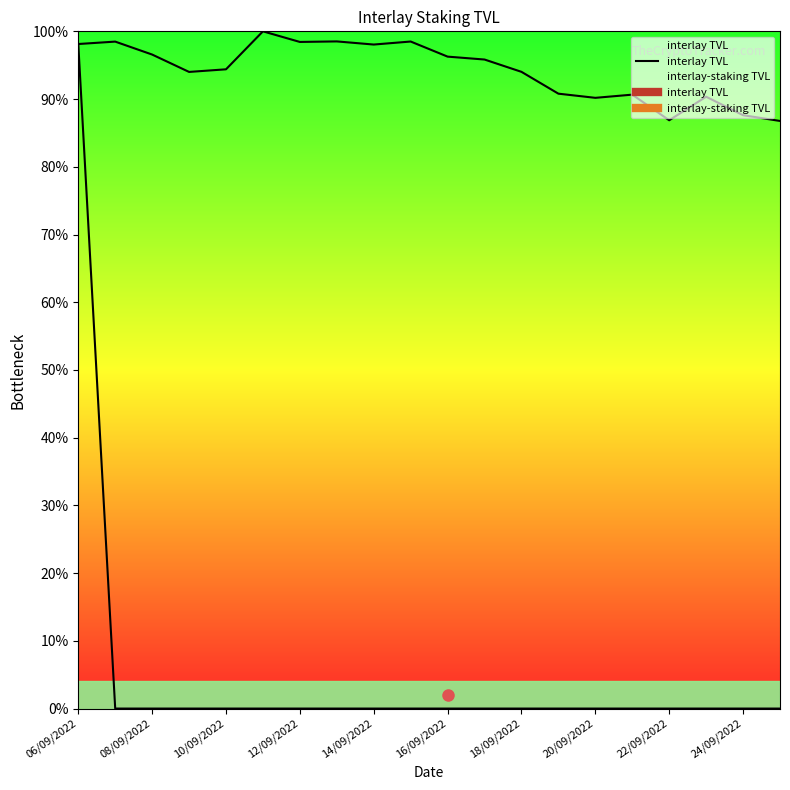

The interlay TVL series shows 63.6 at 22/09/2022. True or false?

False